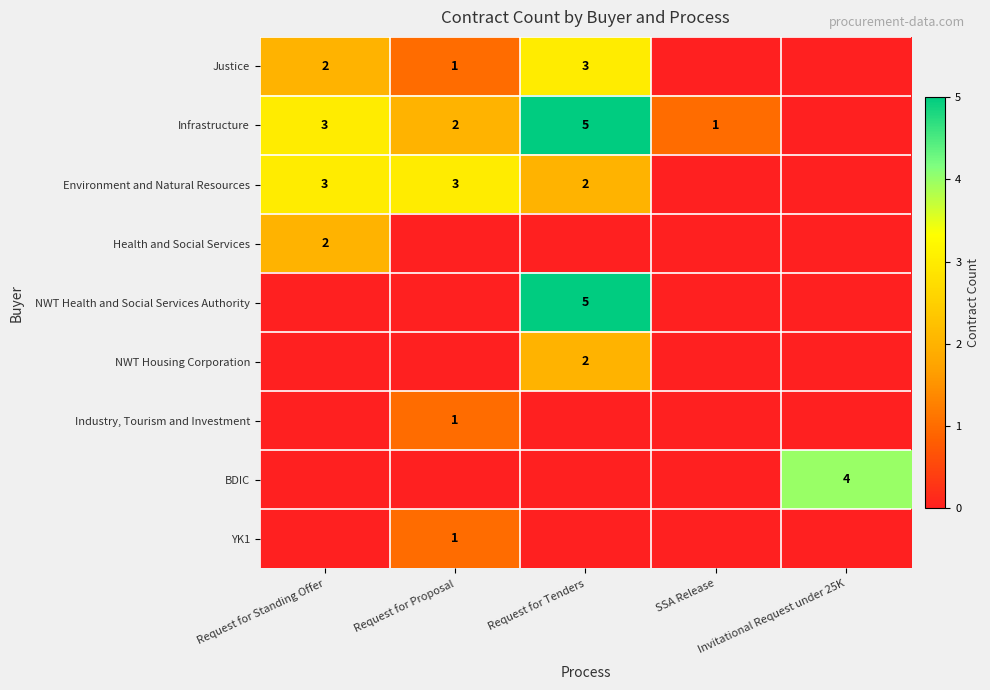

At which label does row_1 reach its peak?

Request for Tenders